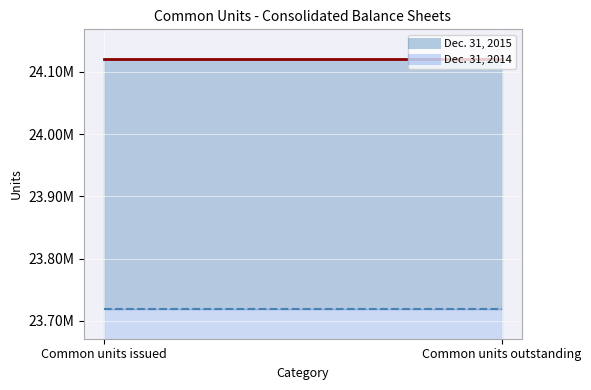

Which has a higher value, Common units issued or Common units outstanding?

Common units issued